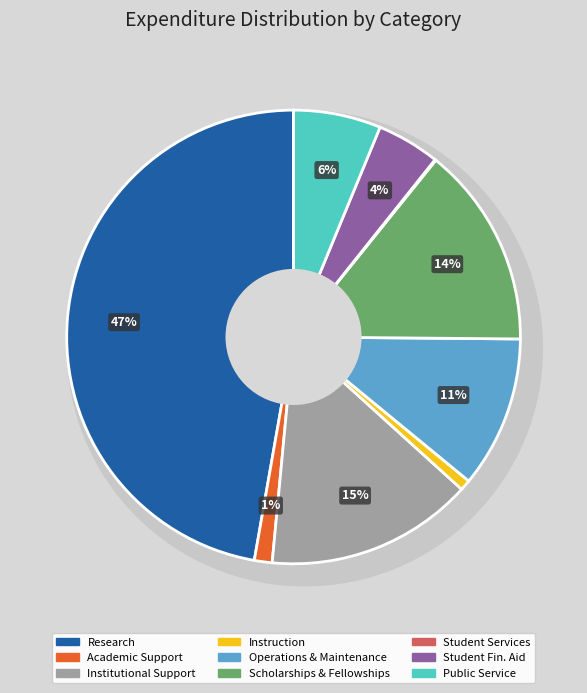

To the nearest percent, what portion does Research represent?

47%